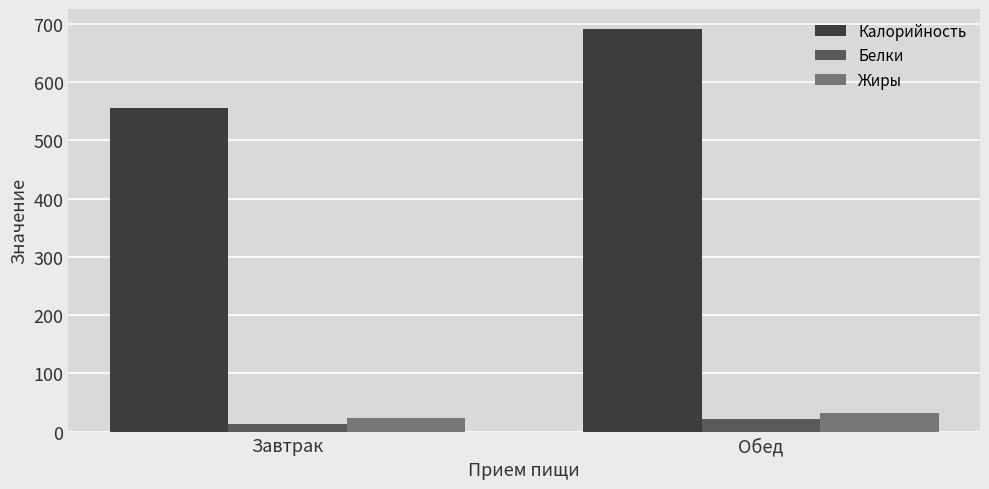

Reading left to right, list all the values displayed in this chart.

Калорийность: Завтрак=555	Обед=691
Белки: Завтрак=13	Обед=22
Жиры: Завтрак=23	Обед=32